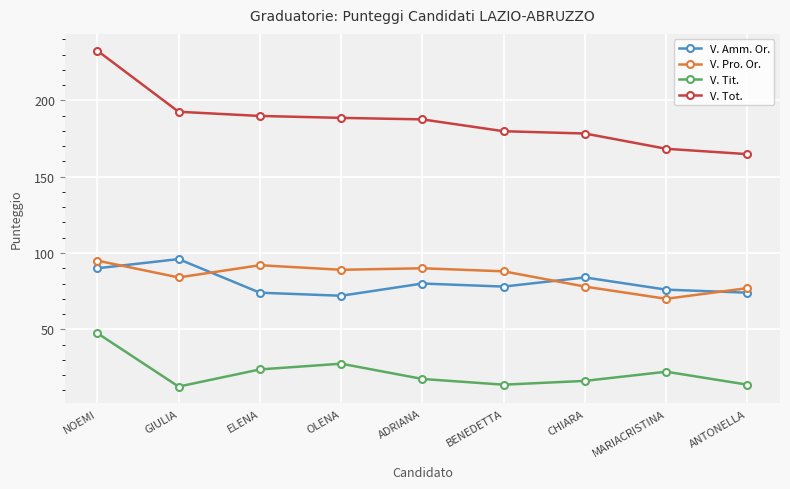

What is the difference between the V. Tit. values at ADRIANA and OLENA?

10.0